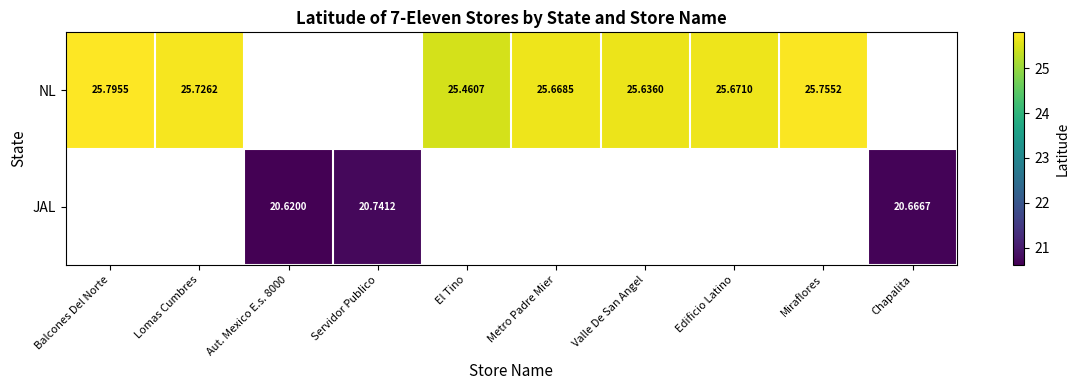

True or false: NL has a value of 25.7 at Edificio Latino.

True